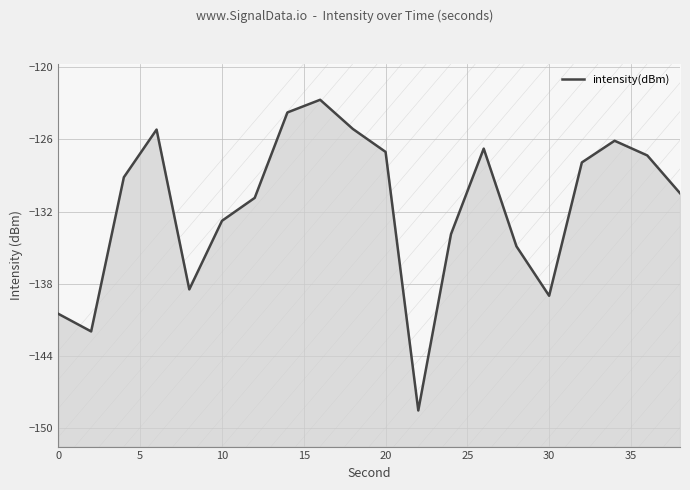

What is the difference between the second highest and minimum values?

24.8